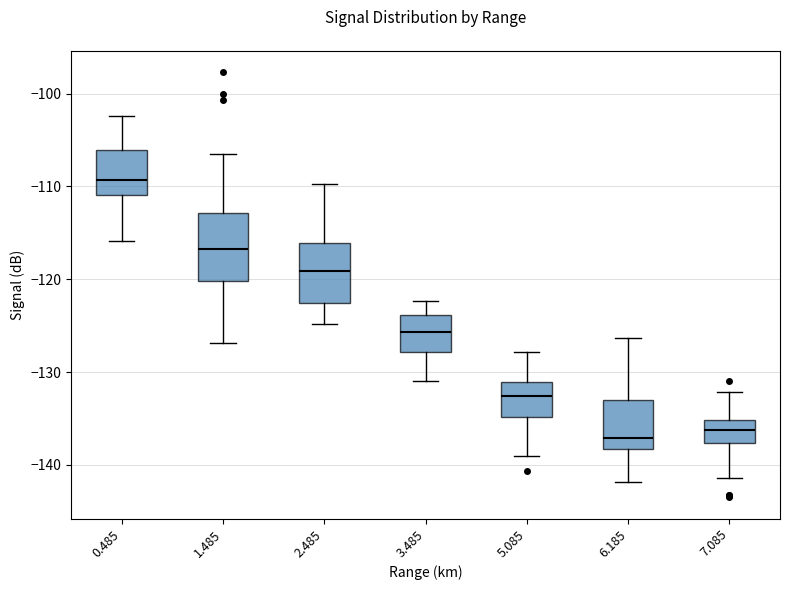

Reading left to right, transcribe this box plot: for each box, give where its median line is, the range the box spans, and where its two whiskers end, as read against the y-axis. The values are not printed on the chart, so give them approximately, as read against the axis.

0.485: median -109, box -111 to -106, whiskers -116 to -102
1.485: median -117, box -120 to -113, whiskers -127 to -106
2.485: median -119, box -123 to -116, whiskers -125 to -110
3.485: median -126, box -128 to -124, whiskers -131 to -122
5.085: median -133, box -135 to -131, whiskers -139 to -128
6.185: median -137, box -138 to -133, whiskers -142 to -126
7.085: median -136, box -138 to -135, whiskers -141 to -132